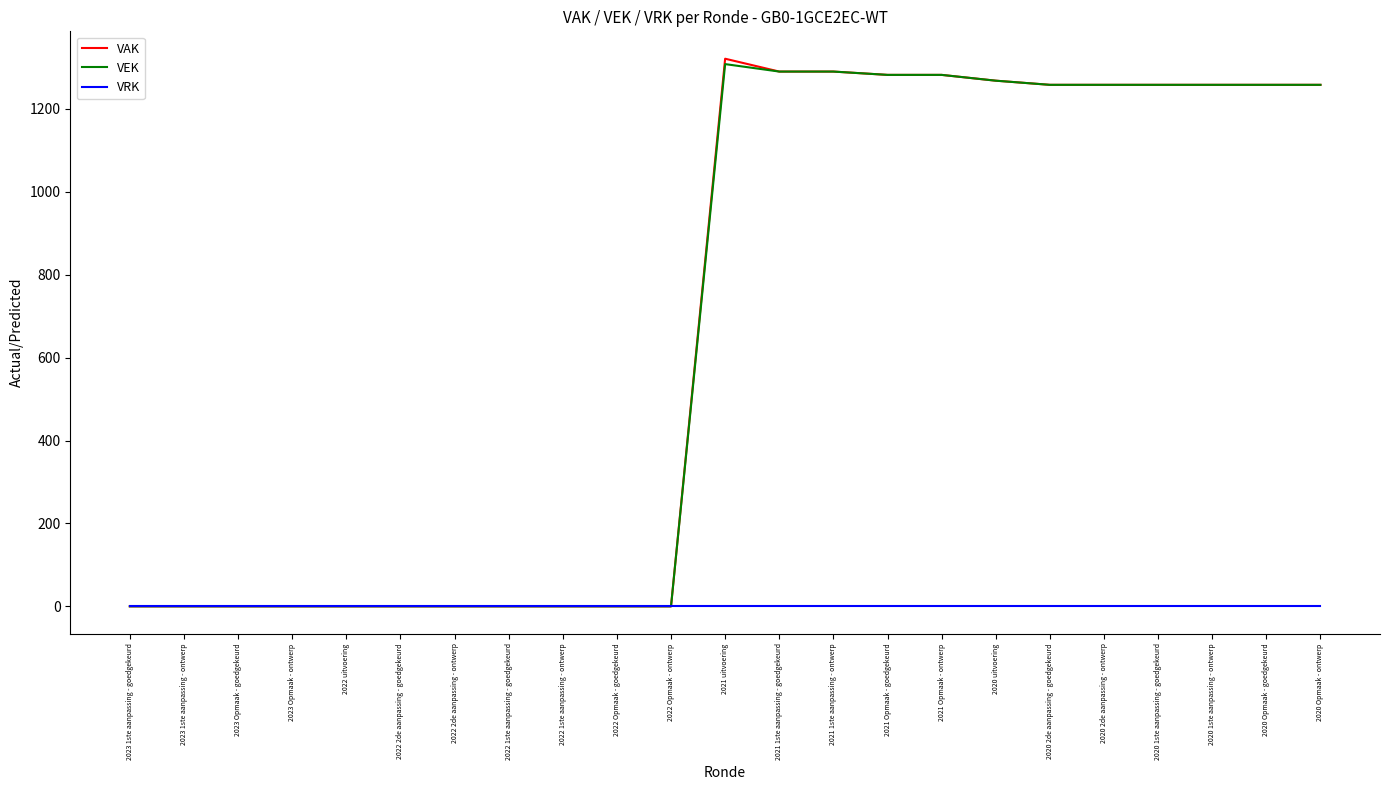

Which series has the widest spread of values?

VAK